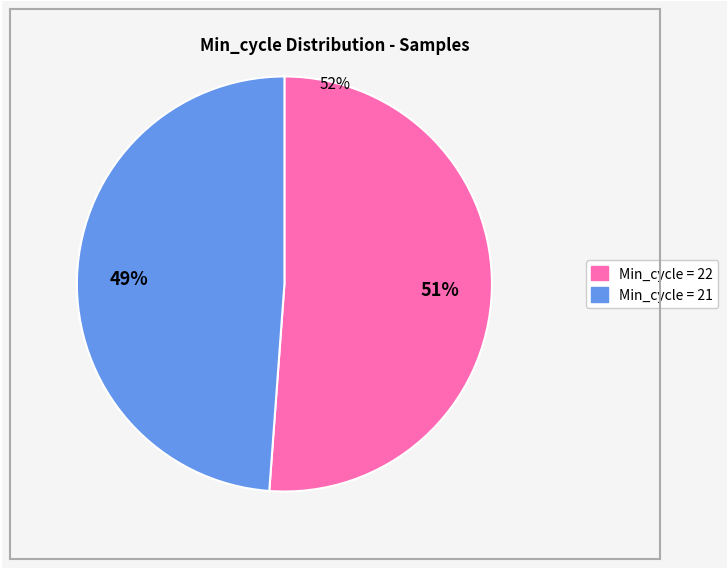

Does any single category account for the majority?

Yes